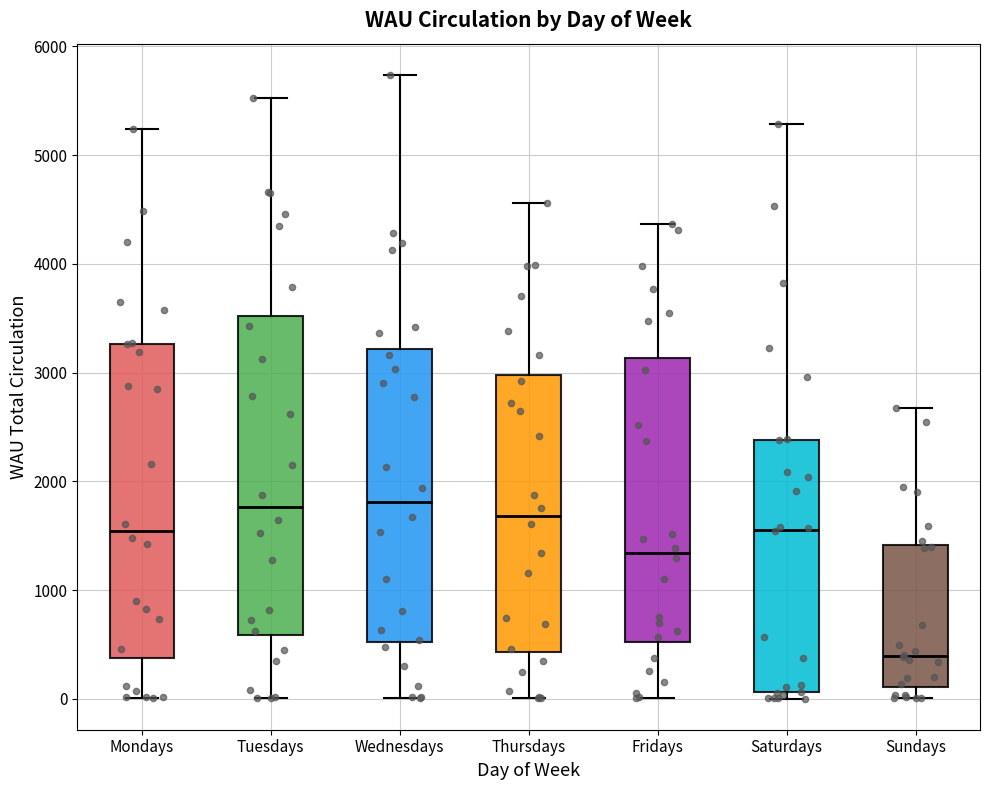

Which box's median line is the lowest?

Sundays